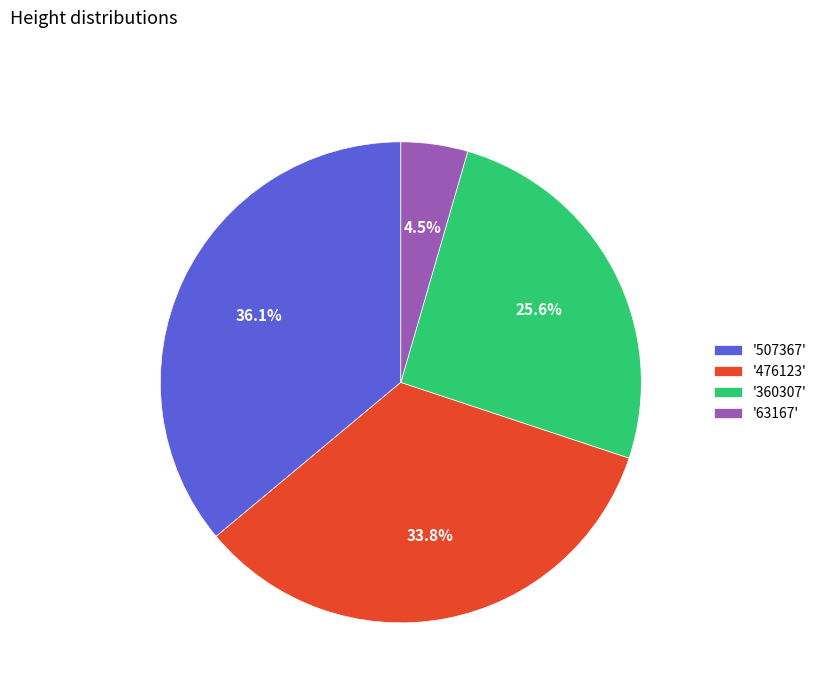

How many segments does this pie chart have?

4